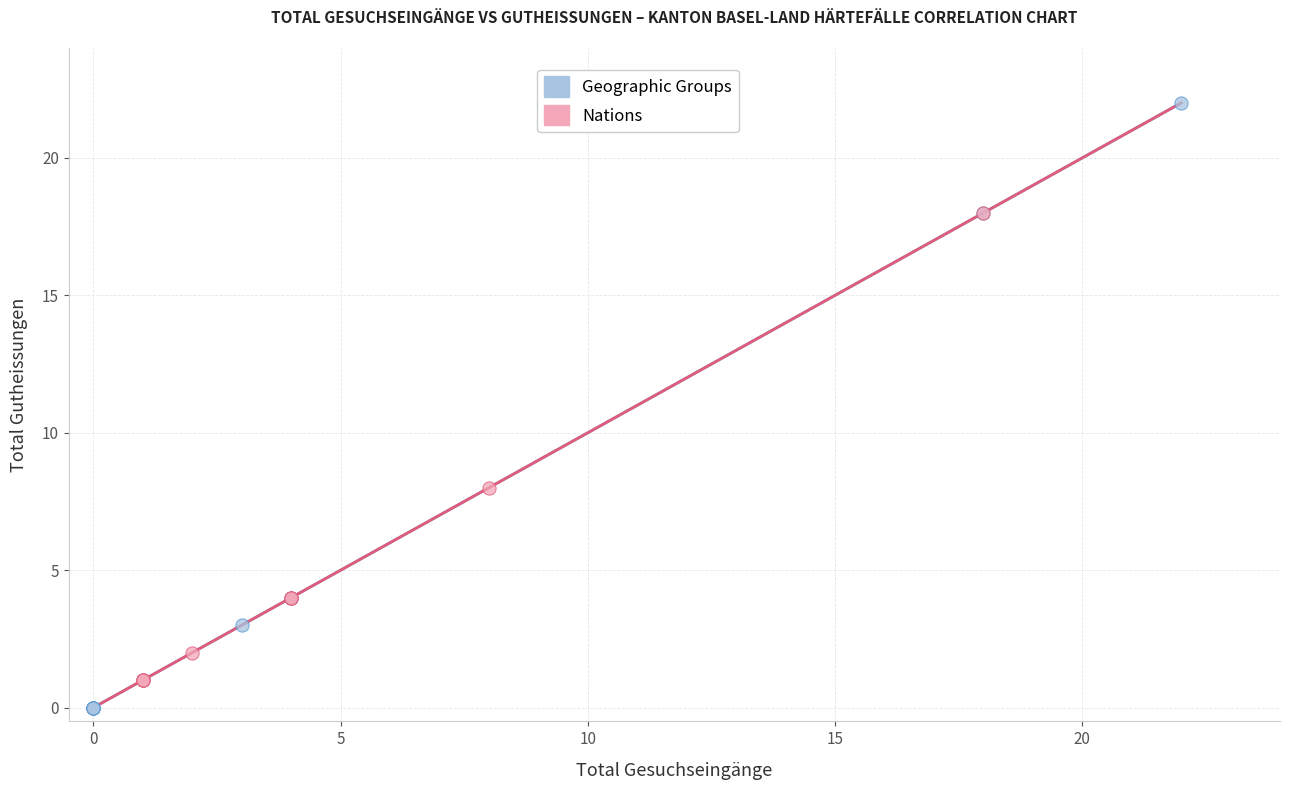

Which series contains the lowest Y value?

Geographic Groups